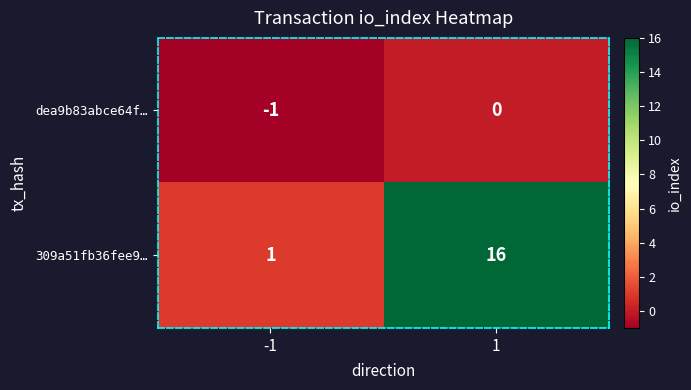

The dea9b83abce64f… series shows -1 at -1. True or false?

True